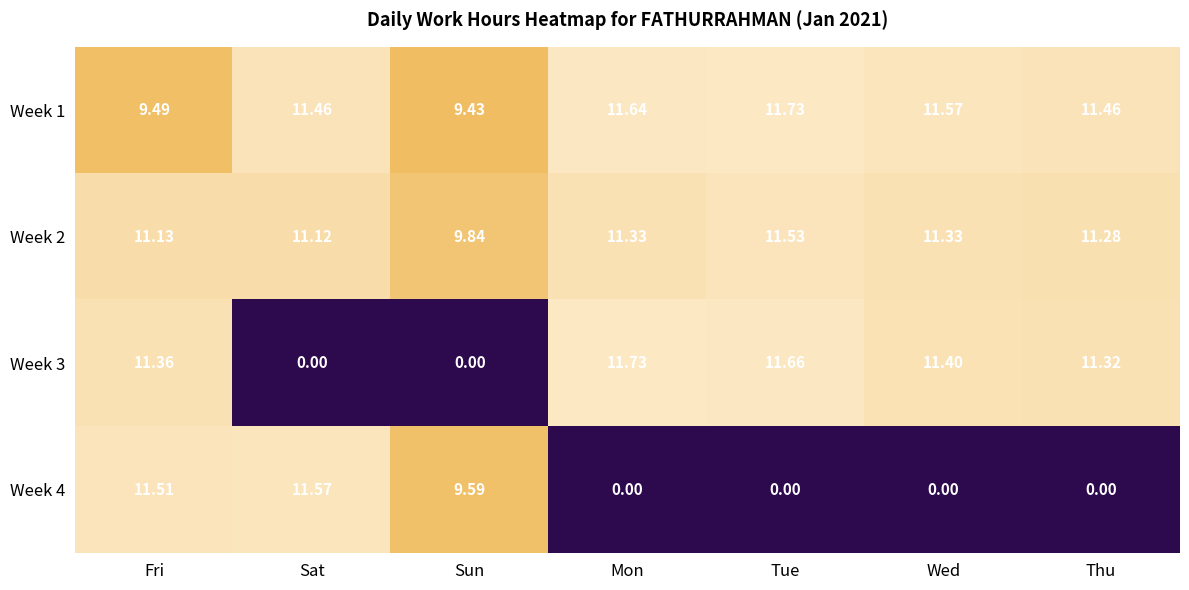

How many data points does each series have?

7